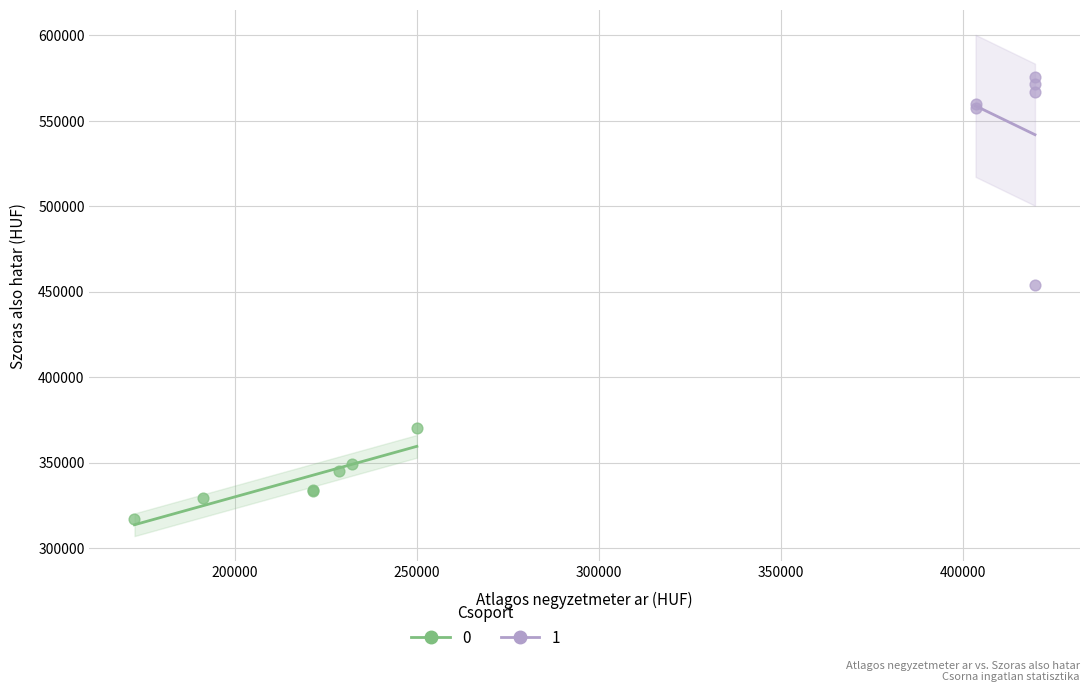

Which series contains the highest Y value?

1